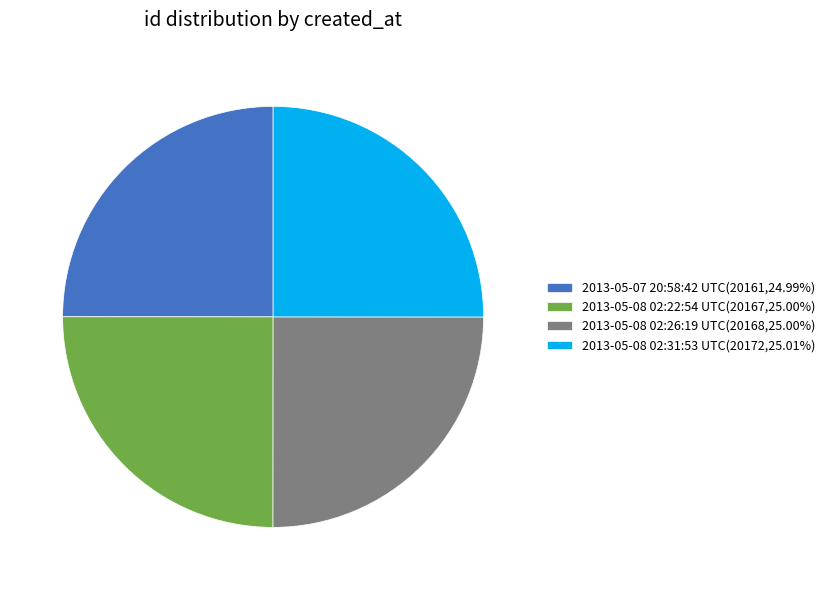

Is there any slice that represents more than half of the pie?

No